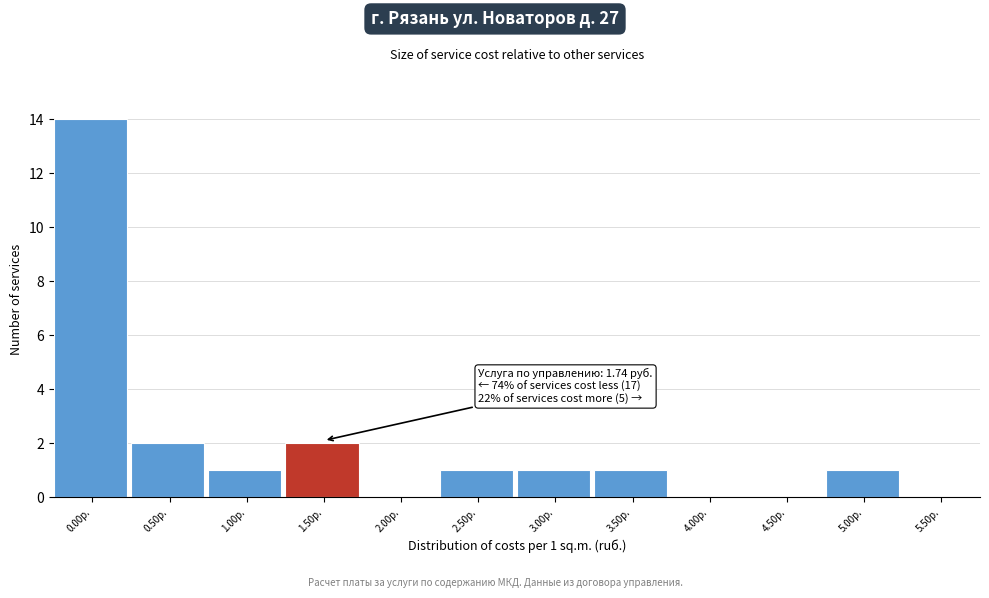

Reading left to right, extract all data points from this chart.

0.00р.=14	0.50р.=2	1.00р.=1	1.50р.=2	2.00р.=0	2.50р.=1	3.00р.=1	3.50р.=1	4.00р.=0	4.50р.=0	5.00р.=1	5.50р.=0